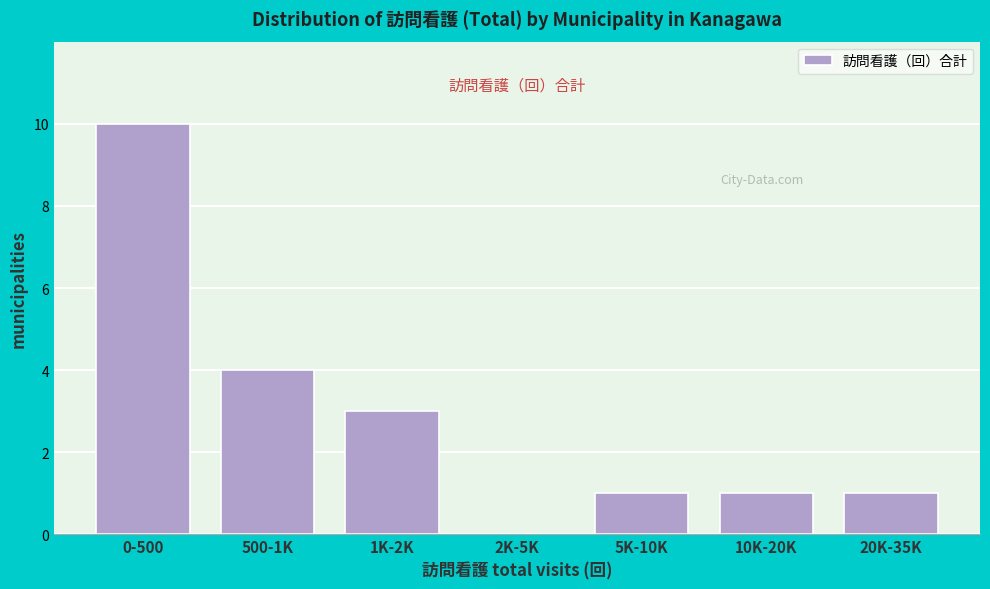

Reading left to right, what are all the values shown in this chart?

0-500=10	500-1K=4	1K-2K=3	2K-5K=0	5K-10K=1	10K-20K=1	20K-35K=1